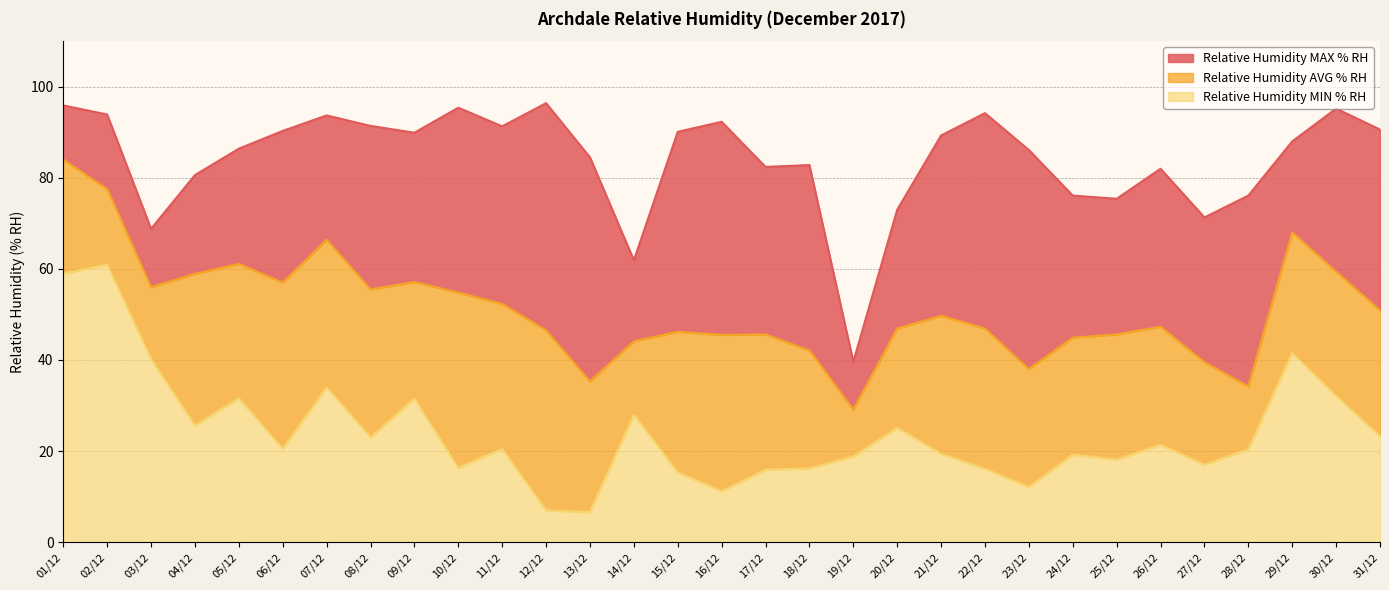

Which series changed the most between 07/12 and 13/12?

Relative Humidity AVG % RH